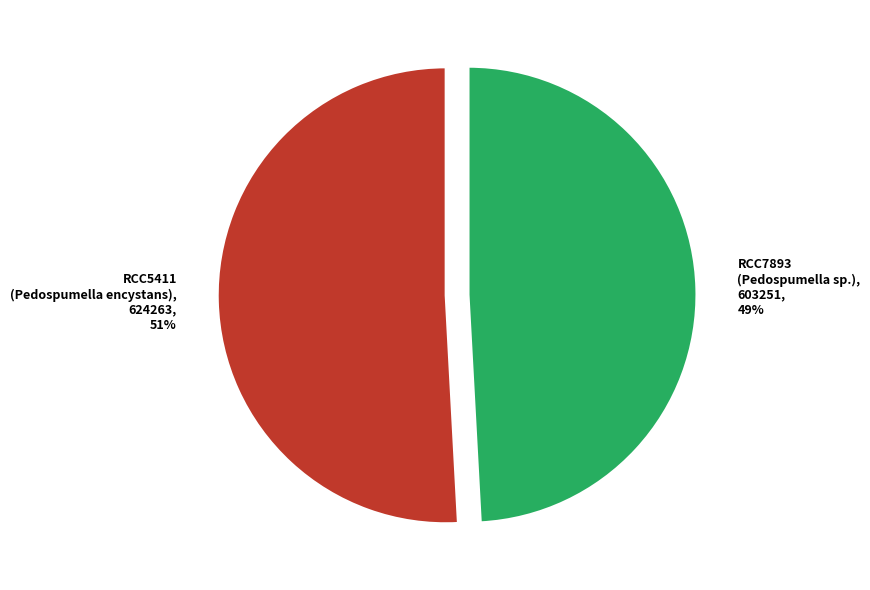

What is the majority slice?

RCC5411